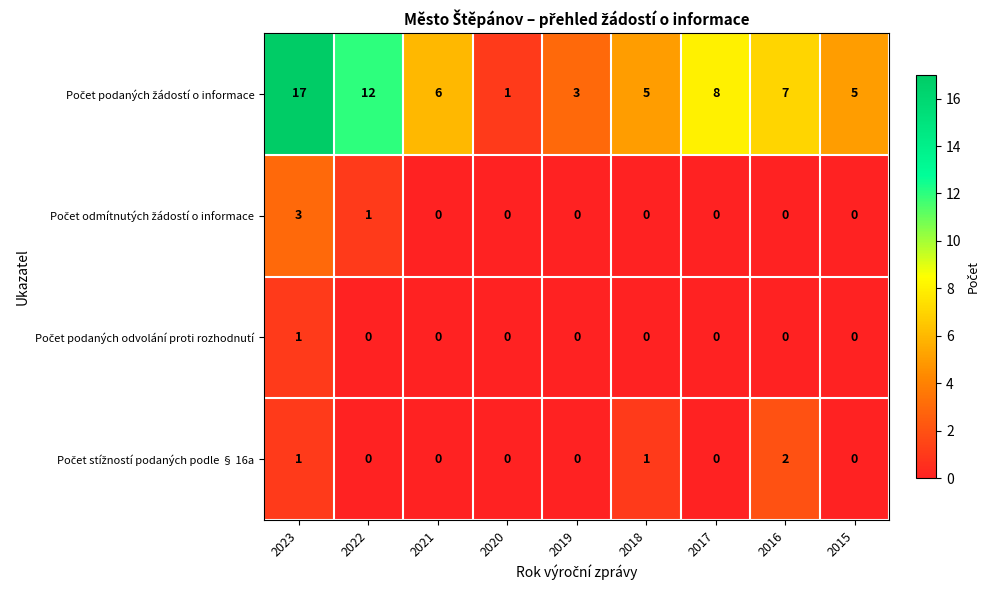

What is the difference between the highest and lowest values at 2023?

16